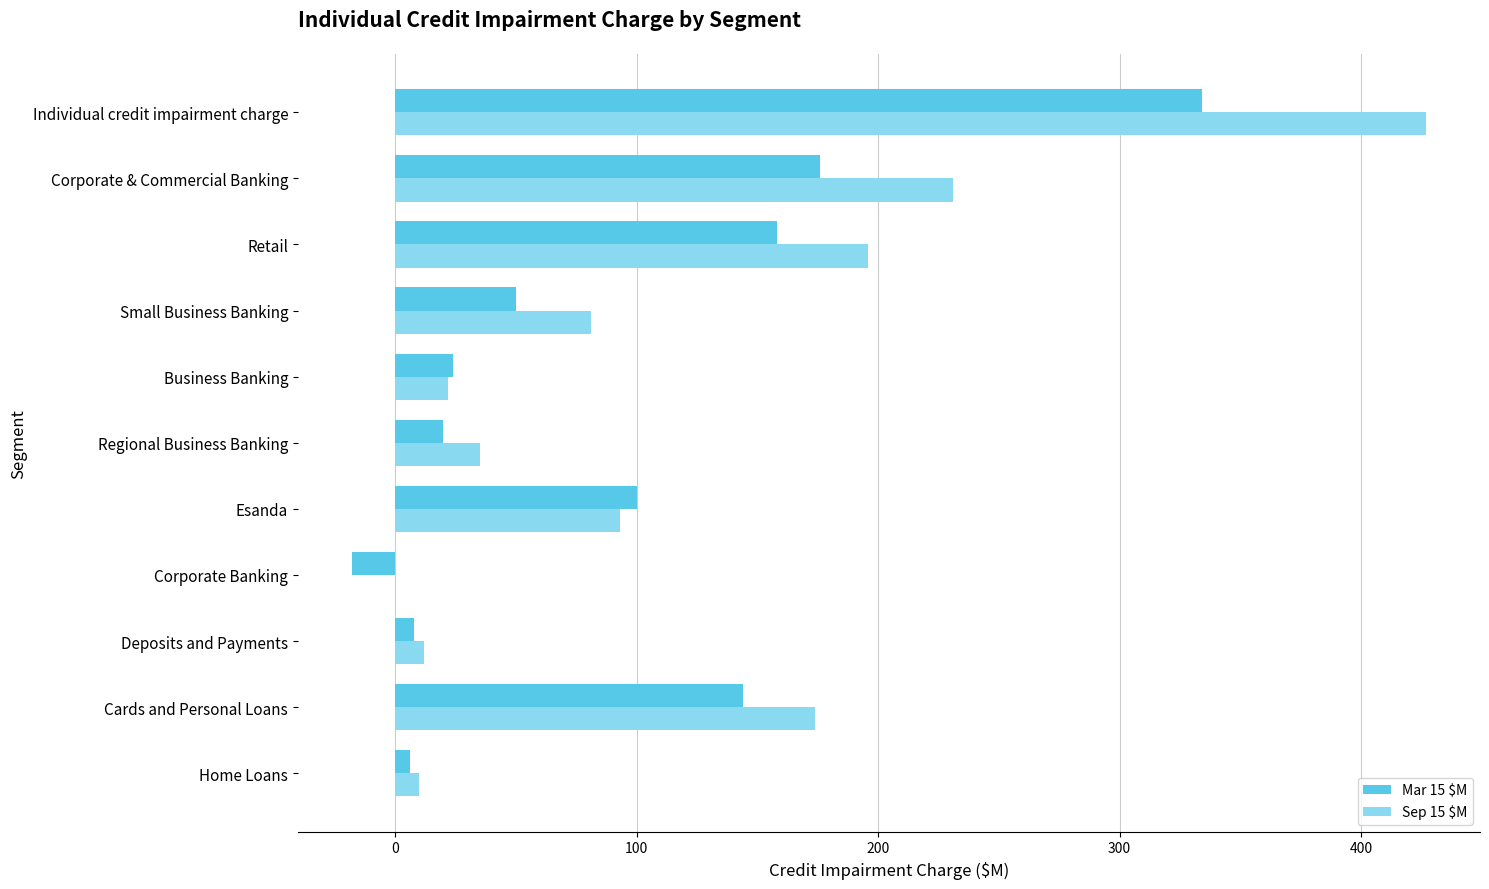

Which label corresponds to the largest value in the chart?

Individual credit impairment charge